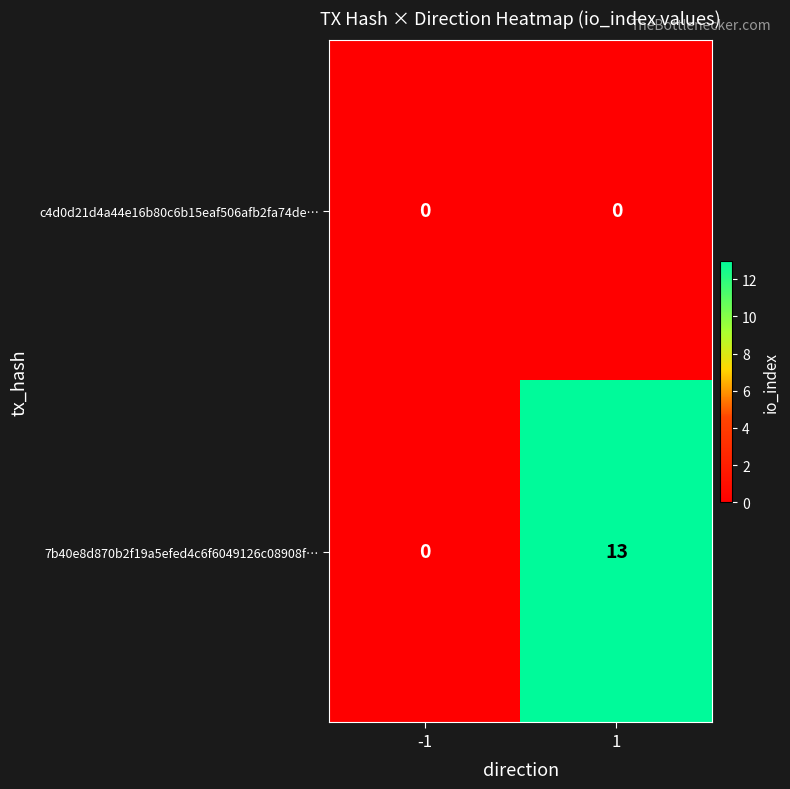

Reading right to left, what are all the values shown in this chart?

c4d0d21d4a44e16b80c6b15eaf506afb2fa74de…: 0	0
7b40e8d870b2f19a5efed4c6f6049126c08908f…: 13	0